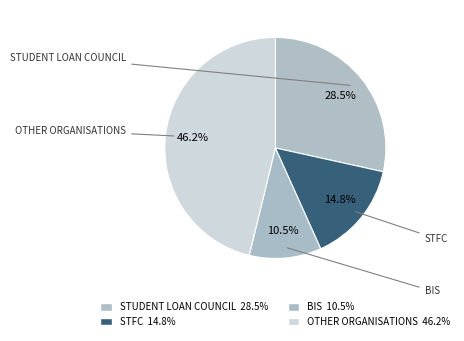

Count the number of slices in the pie.

4